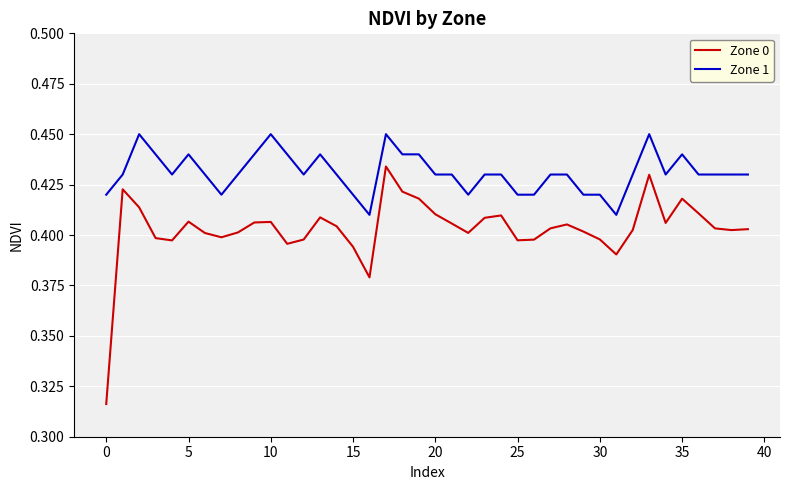

Which series has the largest total across all categories?

Zone 1